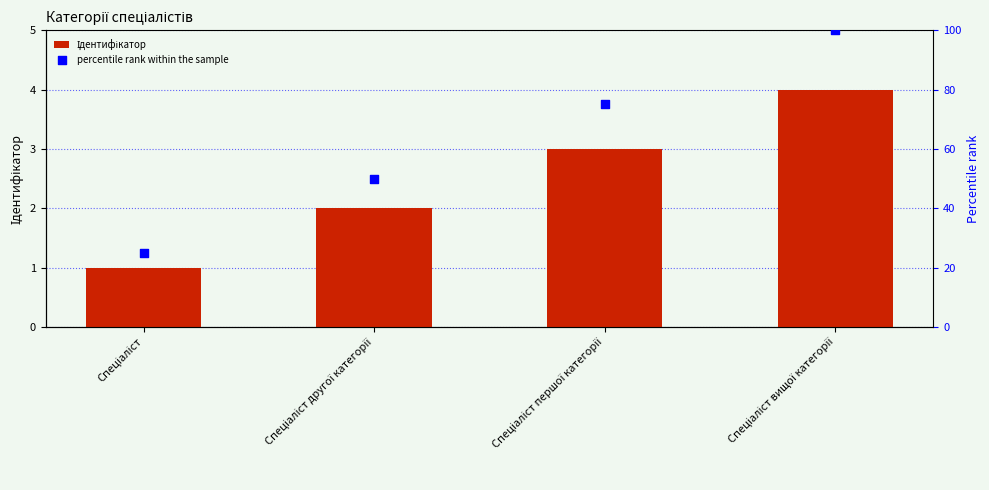

Which series reaches the minimum Y coordinate?

Ідентифікатор